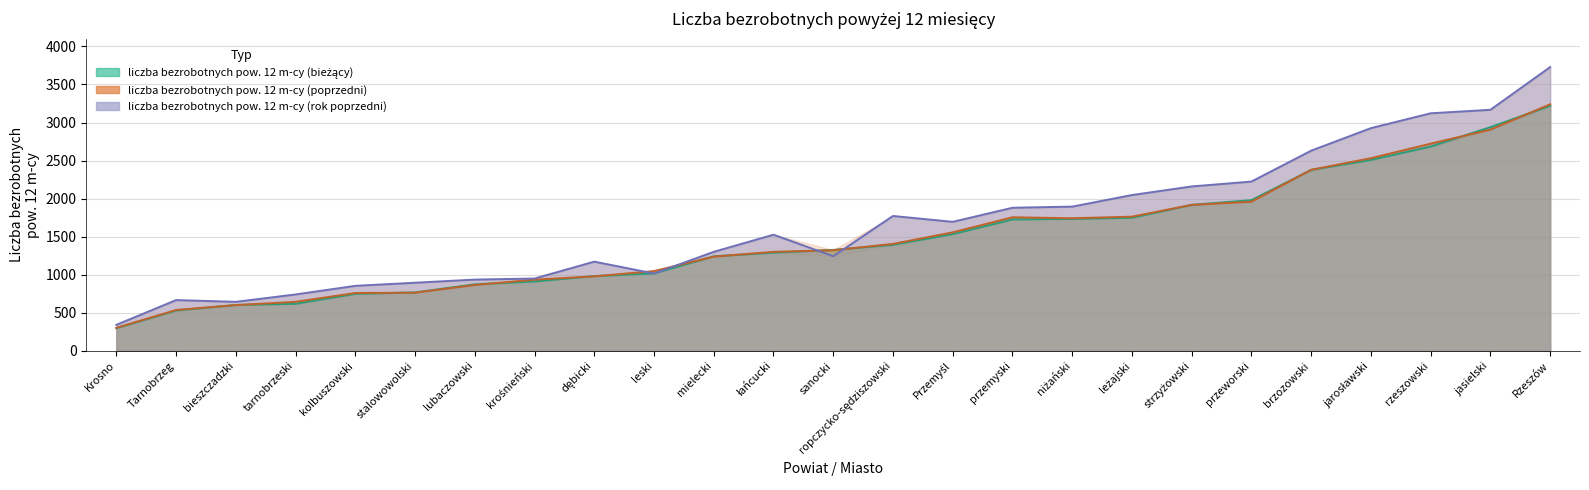

Reading left to right, transcribe all the data shown in this chart.

liczba bezrobotnych pow. 12 m-cy (bieżący): 298	530	603	618	749	768	874	912	982	1017	1242	1290	1326	1393	1534	1726	1734	1748	1918	1980	2377	2508	2684	2939	3219
liczba bezrobotnych pow. 12 m-cy (poprzedni): 302	537	601	644	760	764	866	935	979	1048	1238	1301	1322	1405	1557	1755	1742	1763	1918	1959	2379	2531	2722	2906	3239
liczba bezrobotnych pow. 12 m-cy (rok poprzedni): 342	667	644	741	854	895	936	950	1172	1016	1301	1526	1243	1772	1695	1880	1895	2047	2160	2224	2630	2926	3121	3167	3728